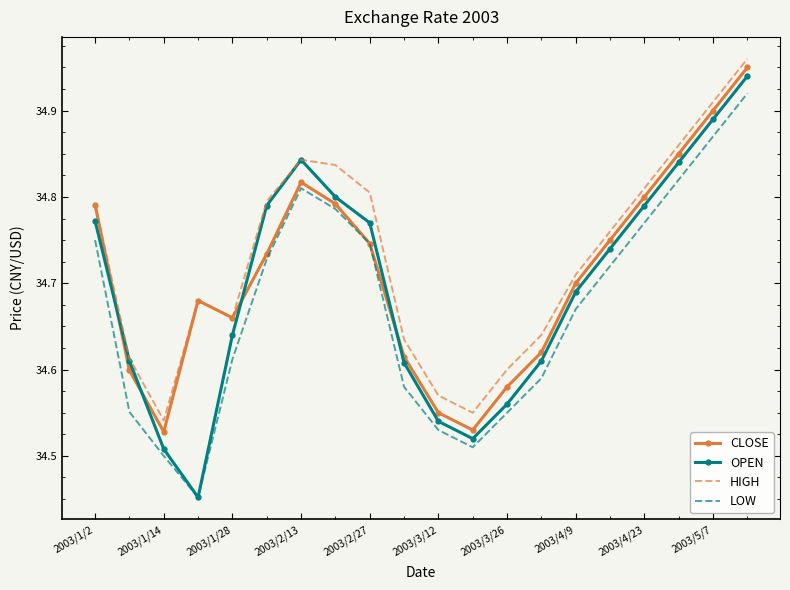

True or false: CLOSE and OPEN intersect in this chart.

True